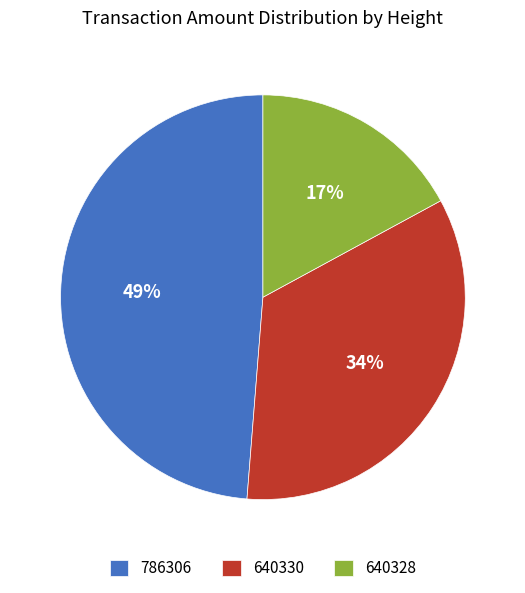

True or false: 640328 accounts for 17% of the total.

True